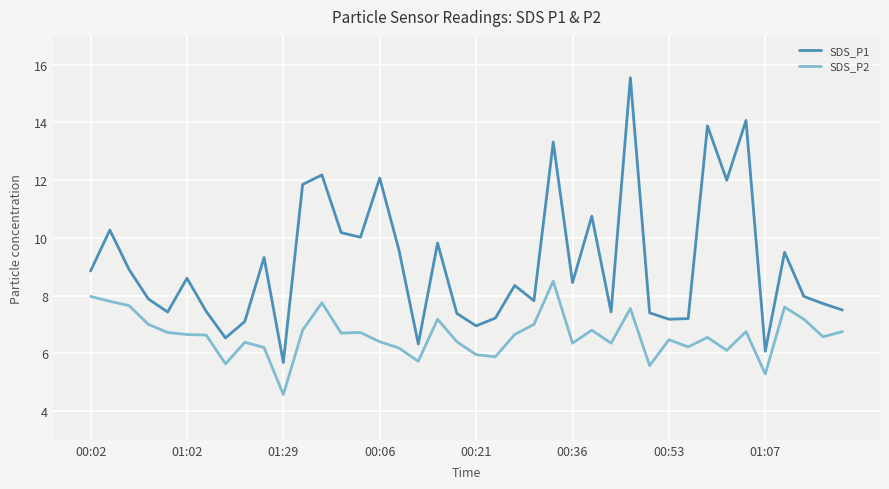

True or false: SDS_P1 and SDS_P2 cross at least once.

False